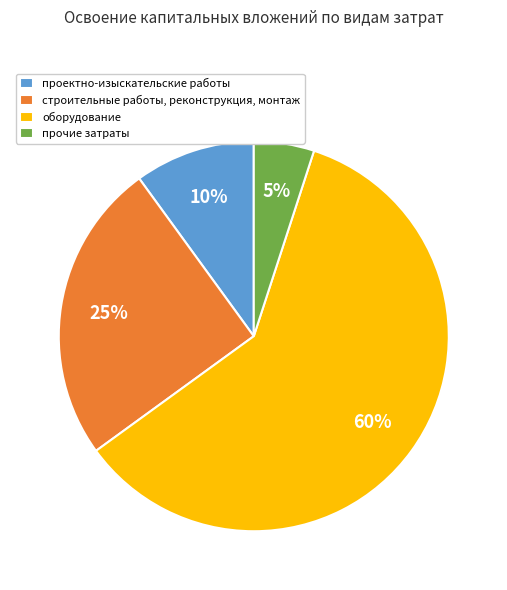

To the nearest percent, what is the difference between the largest and smallest slice percentages?

55%